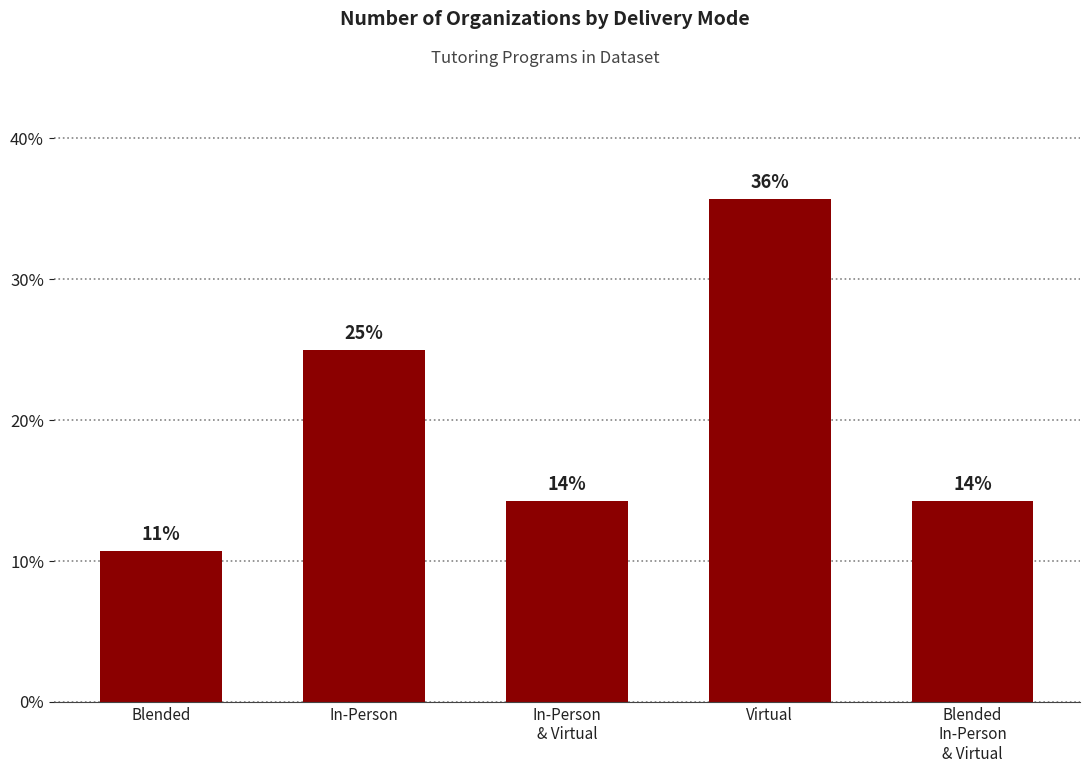

Does the chart contain any negative values?

No